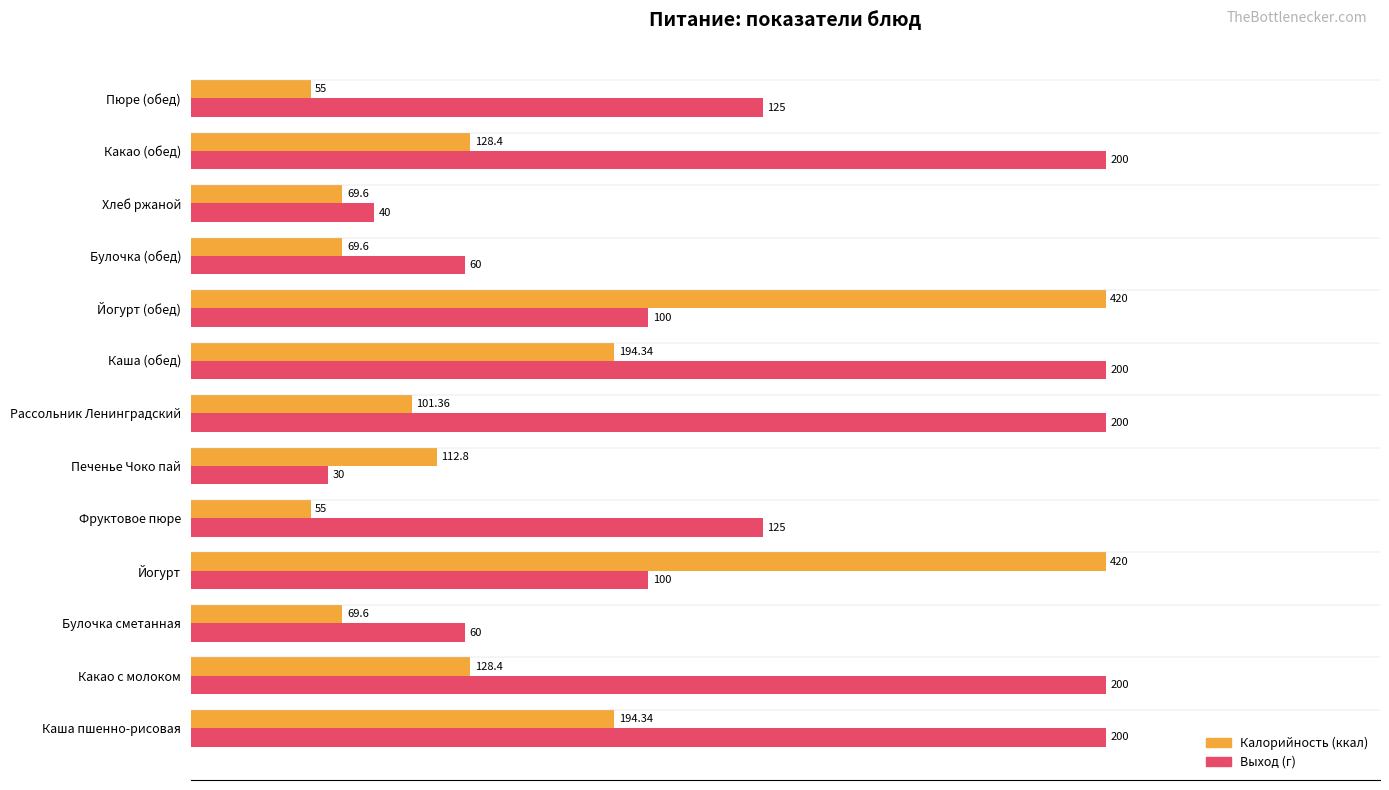

What position from the left is Булочка сметанная?

3